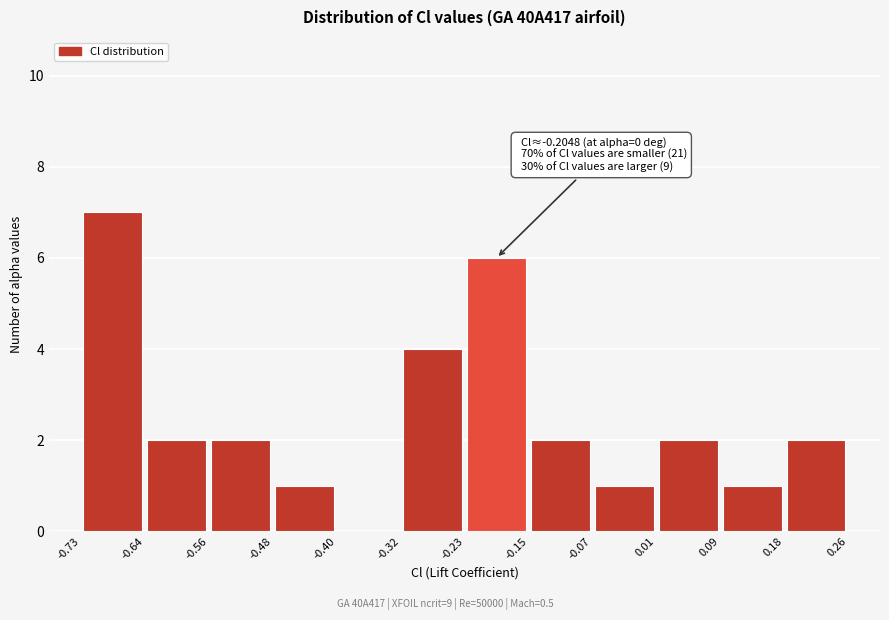

Which range on the x-axis has the tallest bar?

-0.73 to -0.64